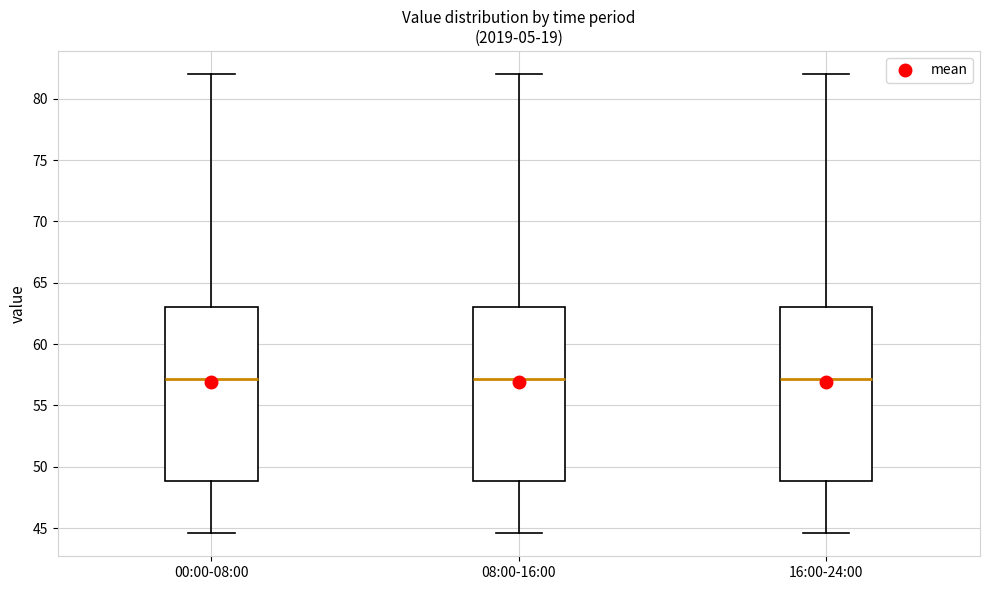

Reading left to right, read every box against the y-axis: the position of its median line, the range the box covers, and the ends of its whiskers. The values are not printed on the chart, so give them approximately, as read against the axis.

00:00-08:00: median 57.0, box 49.0 to 63.0, whiskers 44.5 to 82.0
08:00-16:00: median 57.0, box 49.0 to 63.0, whiskers 44.5 to 82.0
16:00-24:00: median 57.0, box 49.0 to 63.0, whiskers 44.5 to 82.0